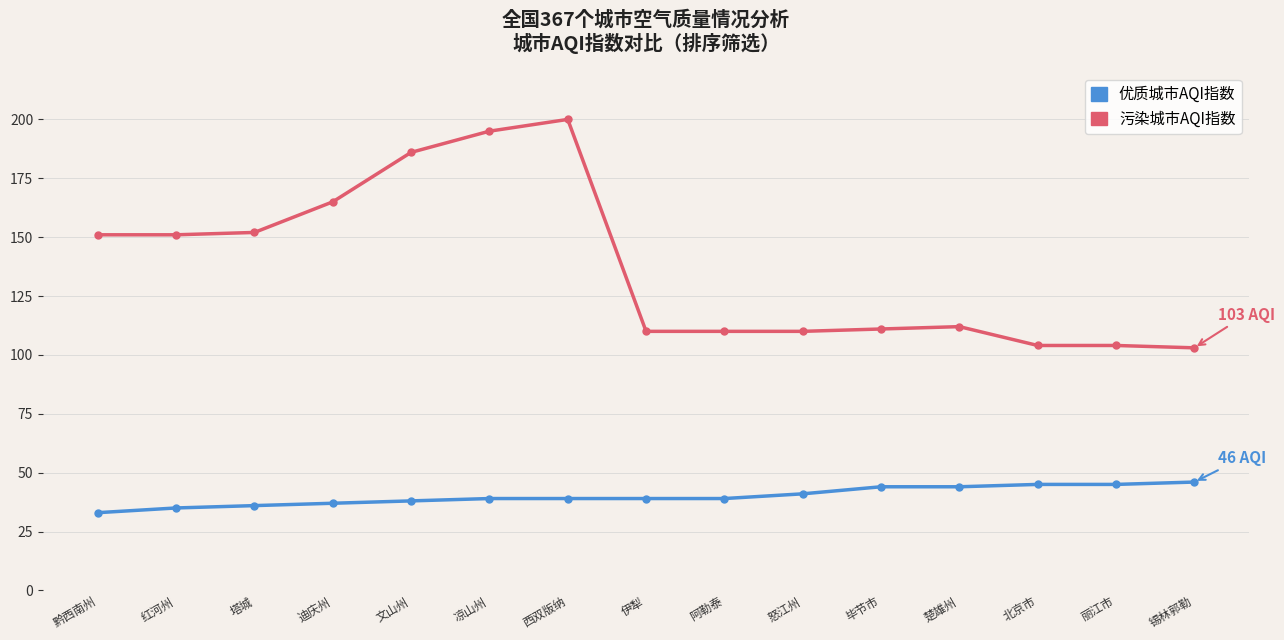

What is the difference between the highest and lowest values at 迪庆州?

128